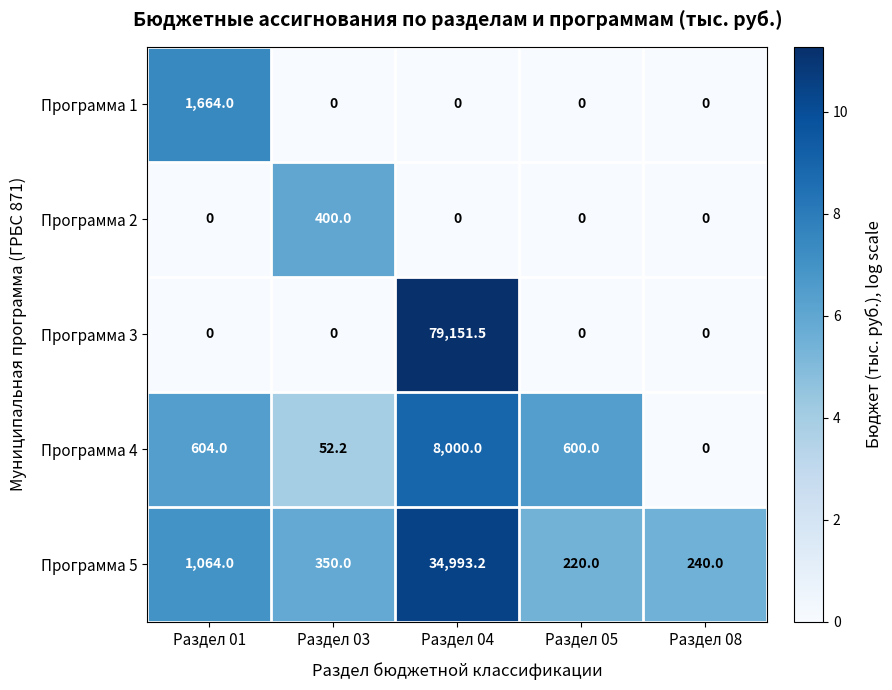

List the series in order of their peak value, highest first.

Программа 3, Программа 5, Программа 4, Программа 1, Программа 2